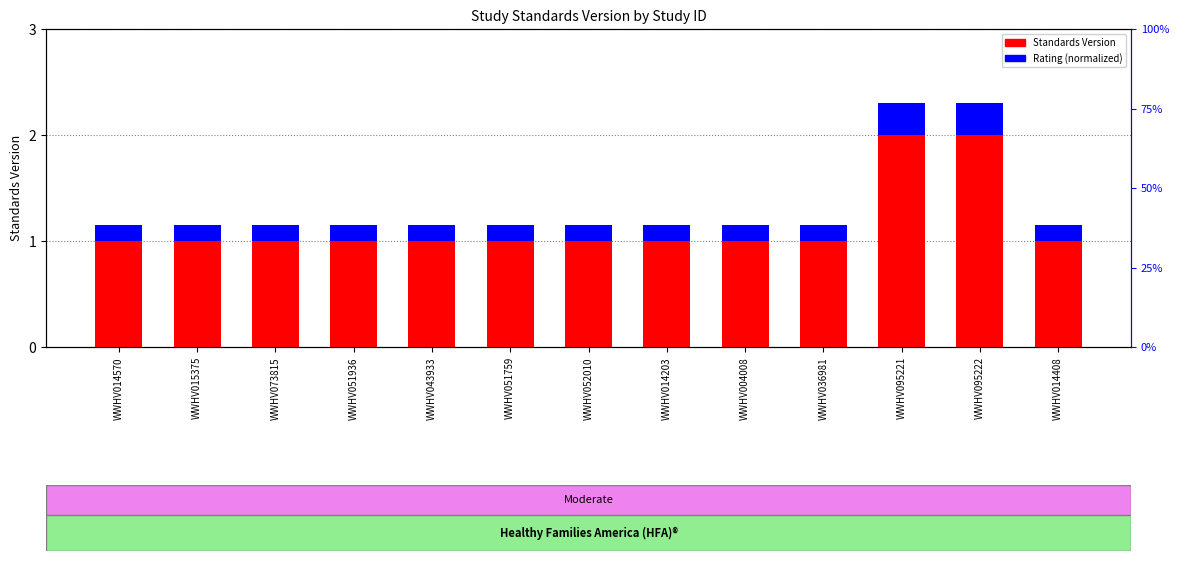

Count the Rating (Moderate=normalized) values in the range 0 to 1.

13